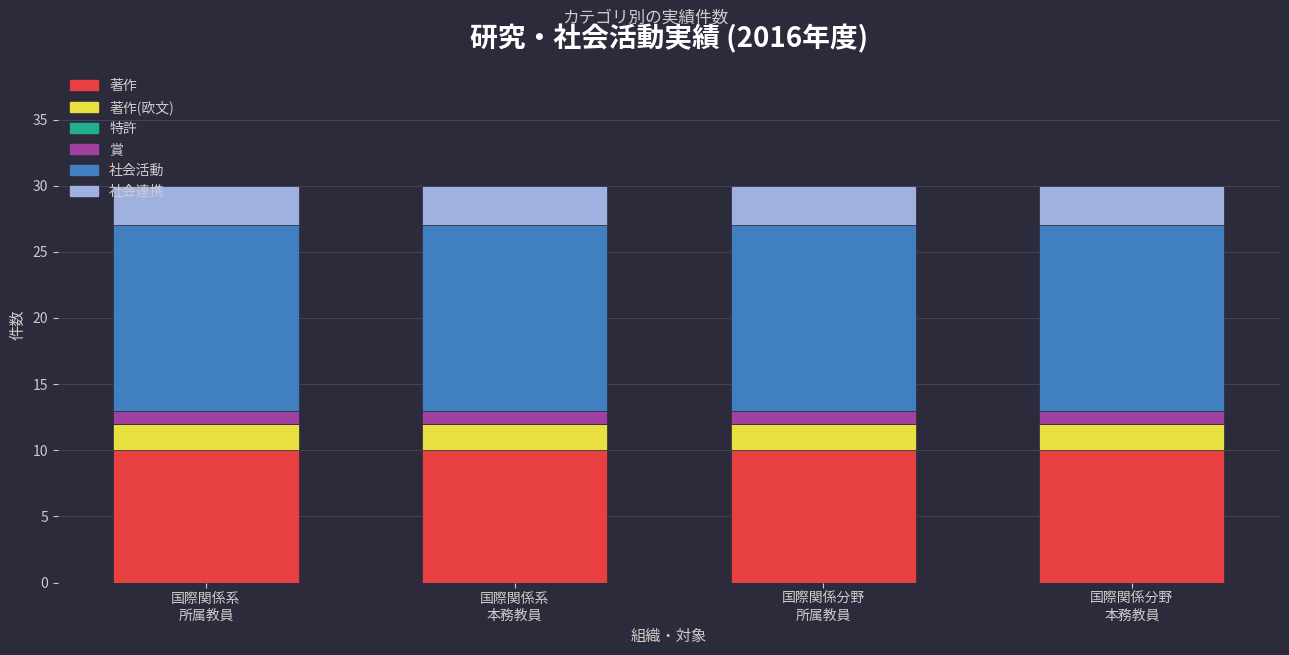

What is the maximum value for 著作?

10